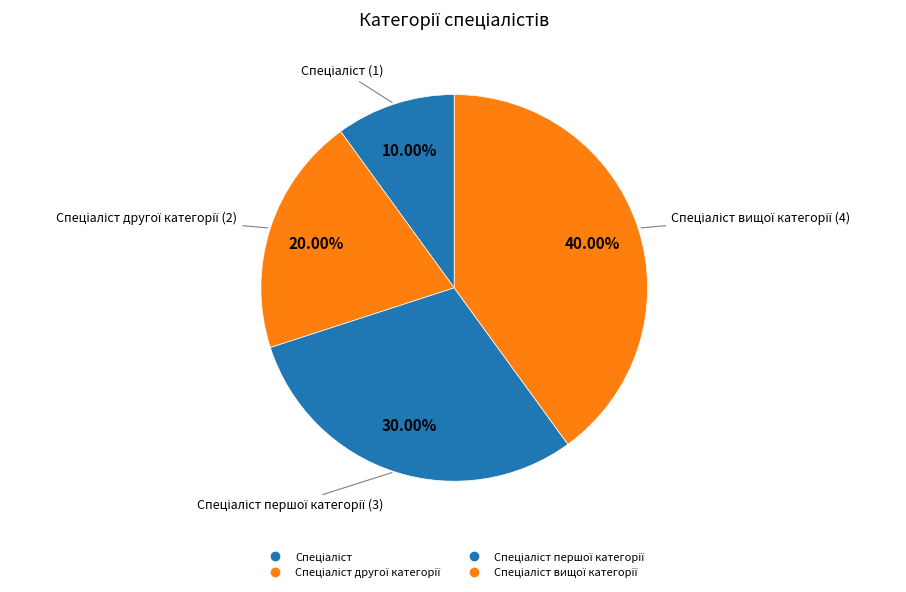

How many segments does this pie chart have?

4